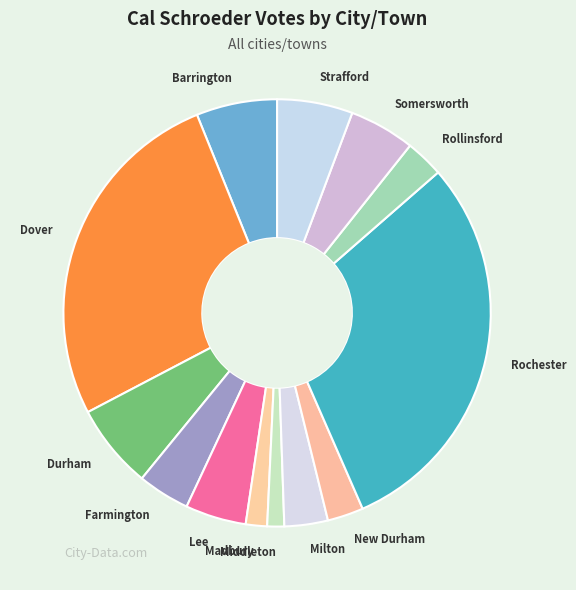

Is there any slice that represents more than half of the pie?

No